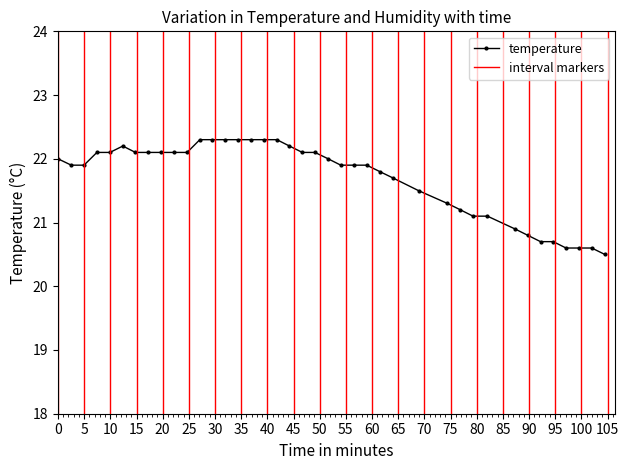

How many data points are less than 22?

20